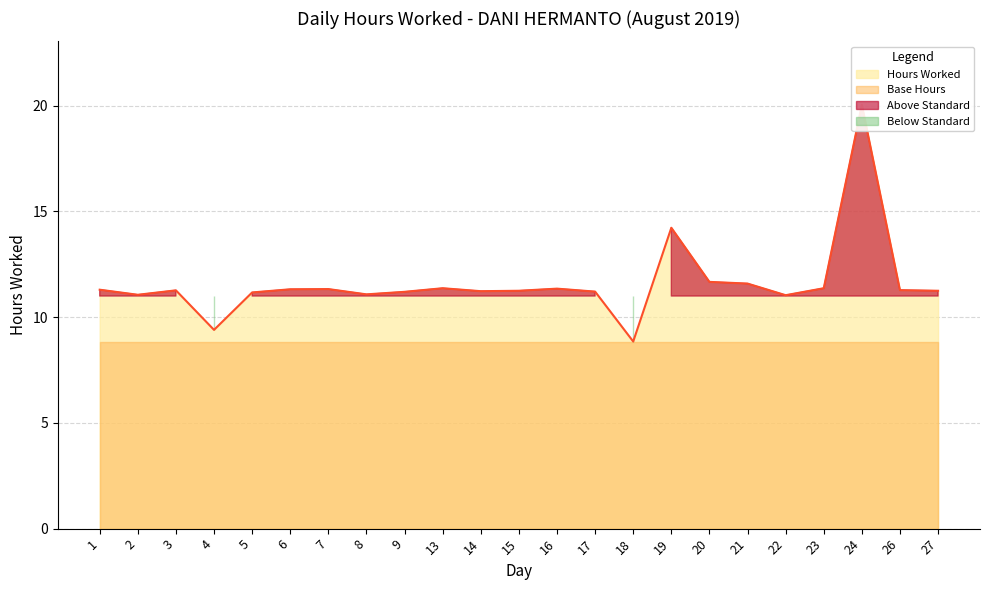

How many categories are shown in the chart?

23